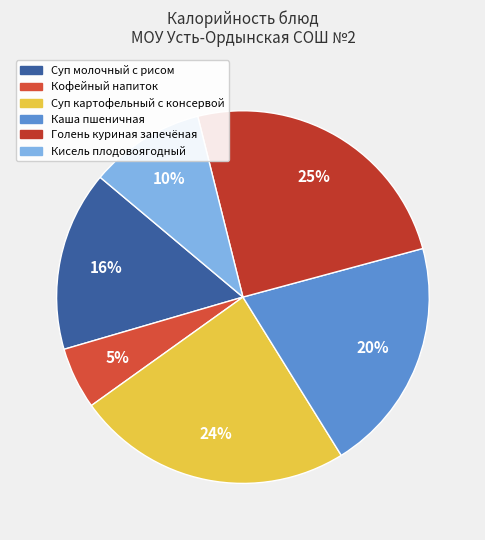

What is the ratio of the value at Кофейный напиток to the value at Кисель плодовоягодный?

0.5